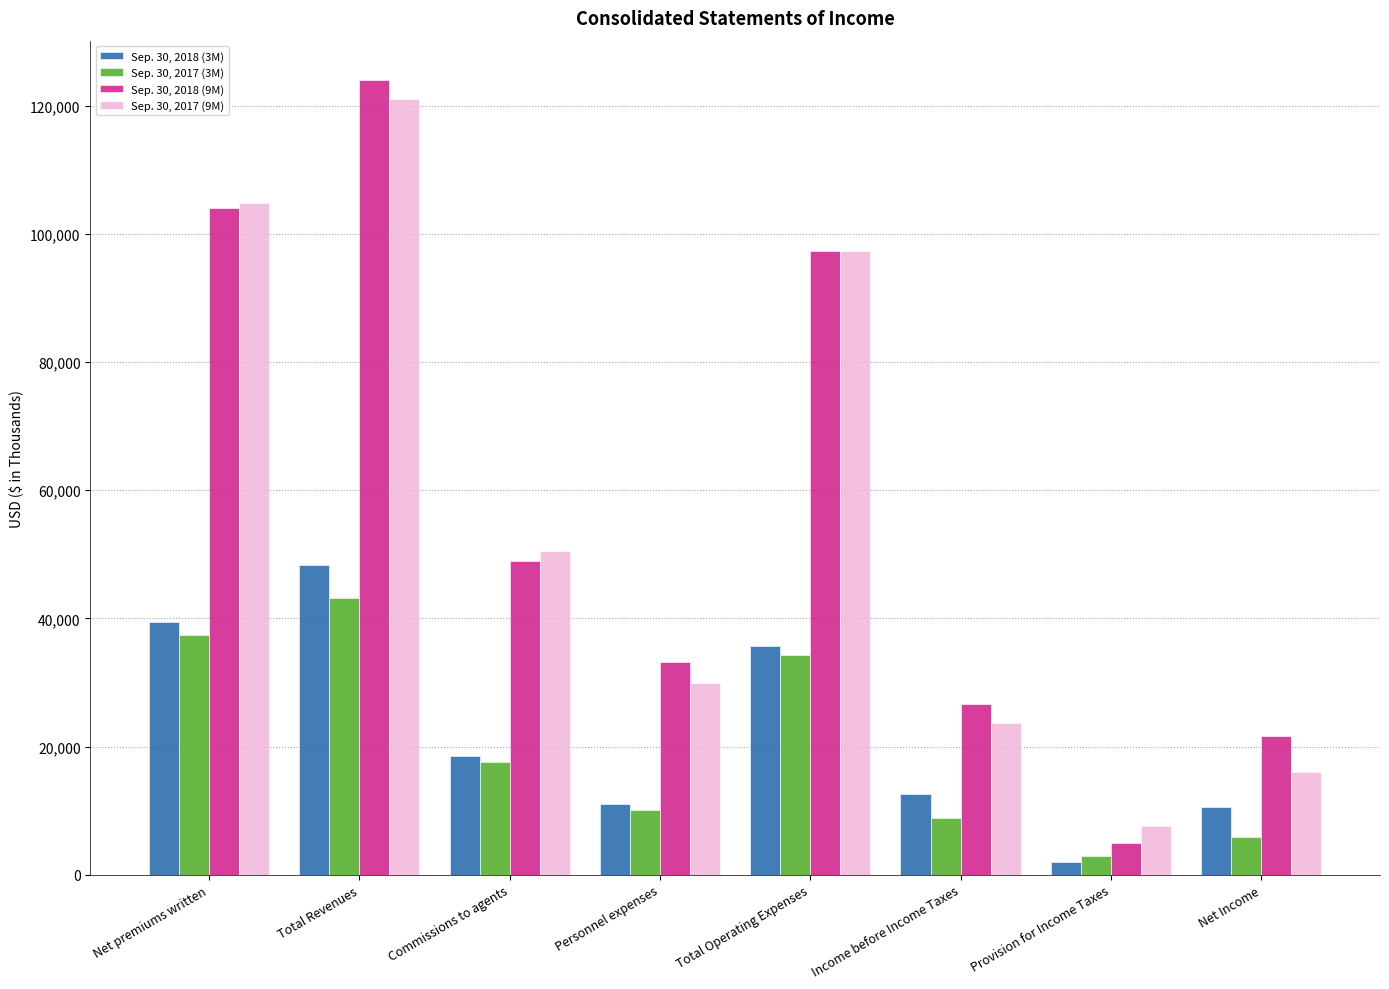

What is the difference between the Sep. 30, 2018 (9M) values at Total Revenues and Commissions to agents?

75031